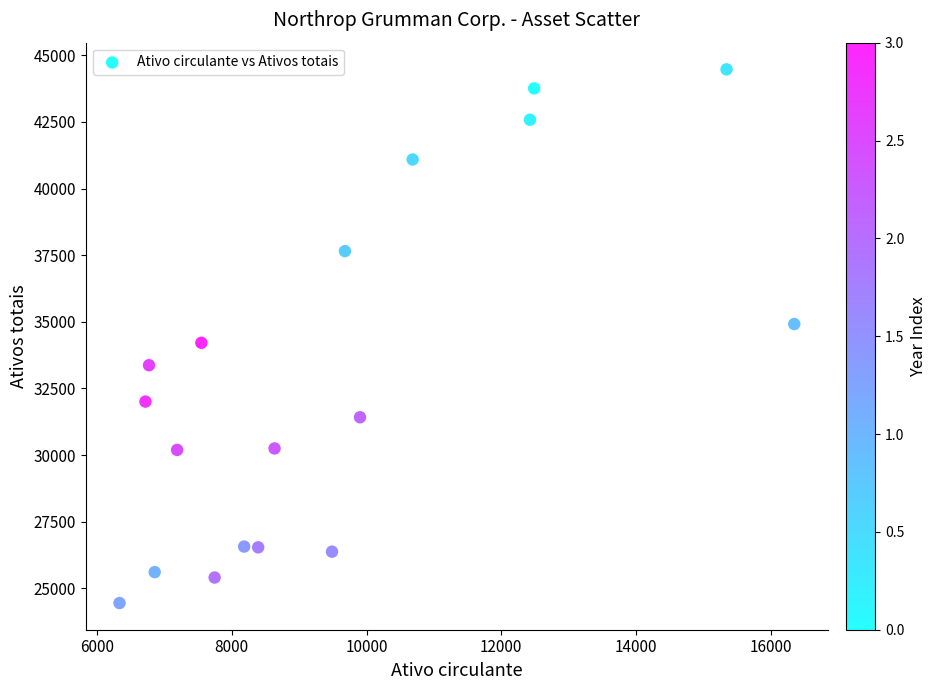

What is the range of X values (max minus min)?

10015